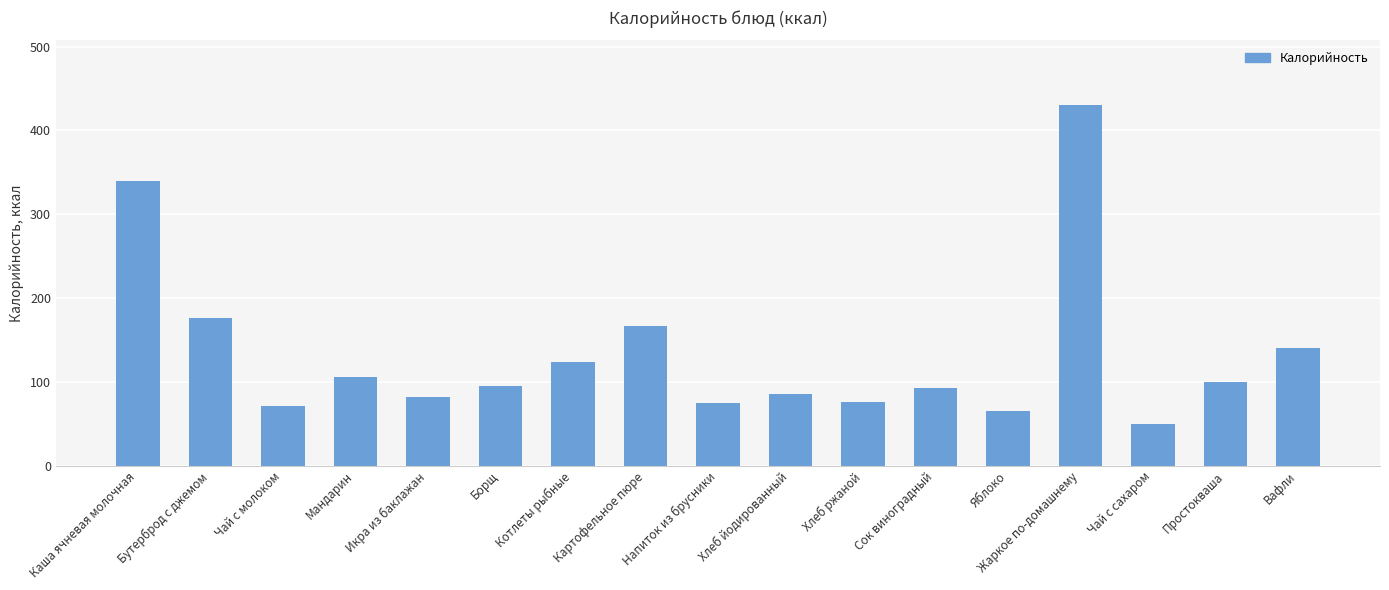

How many bars are there in total?

17